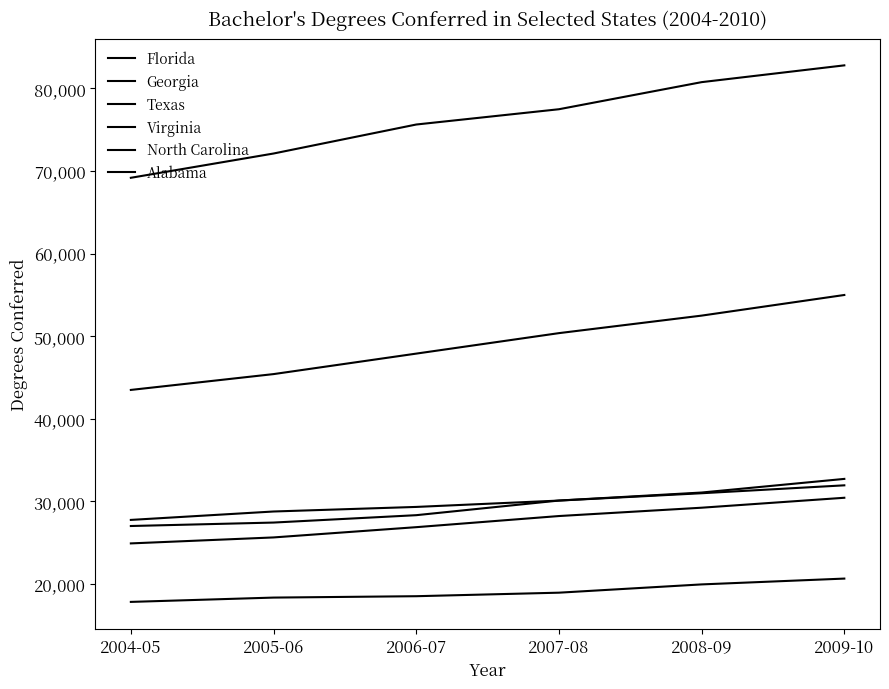

Does the chart display data point markers on the line(s)?

No